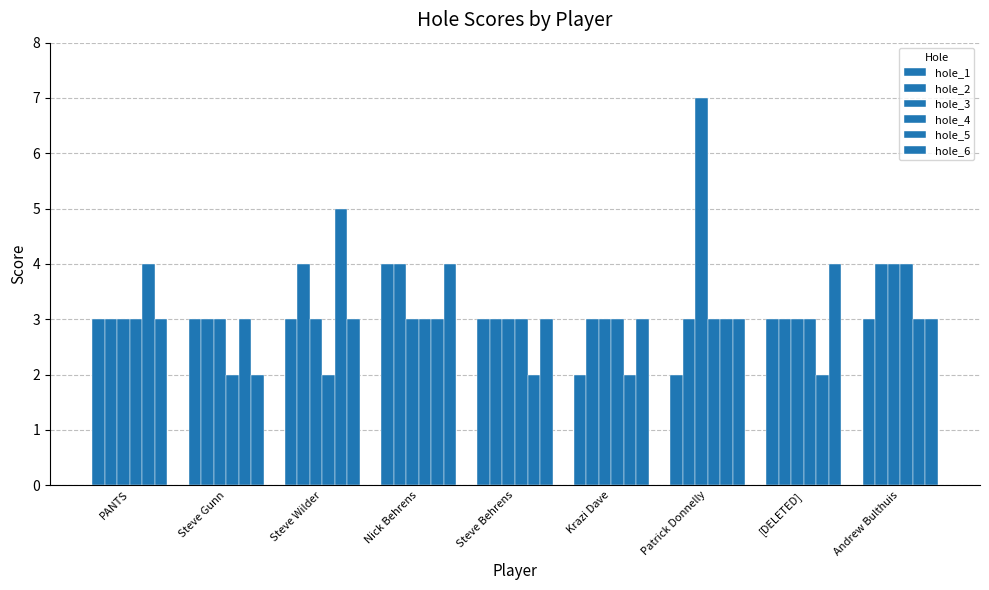

What is the difference between the highest and lowest values at Nick Behrens?

1